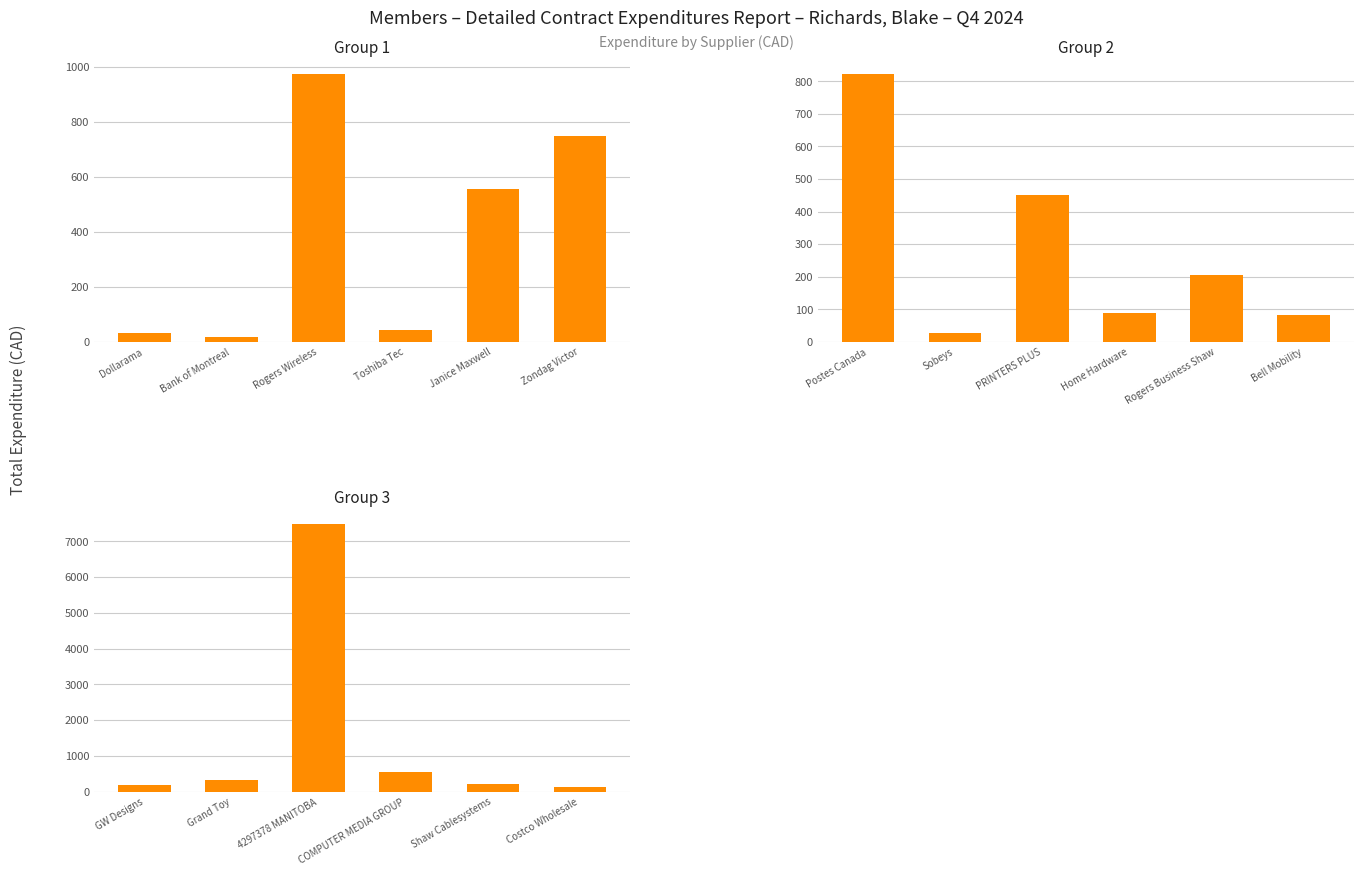

Which series changed the most between Bank of Montreal and Zondag Victor?

Panel 1